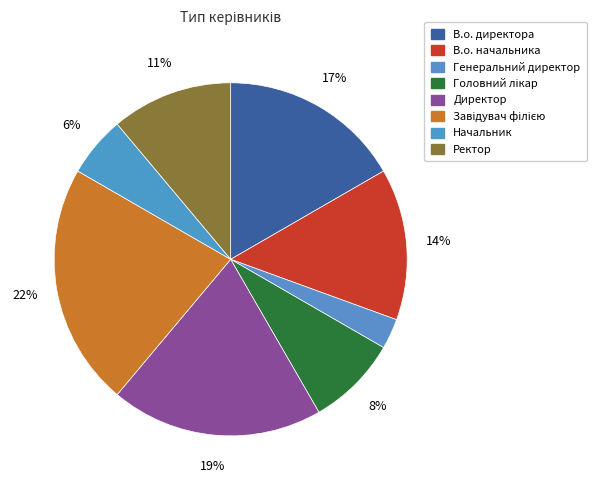

What is the ratio of the value at Генеральний директор to the value at Головний лікар?

0.3